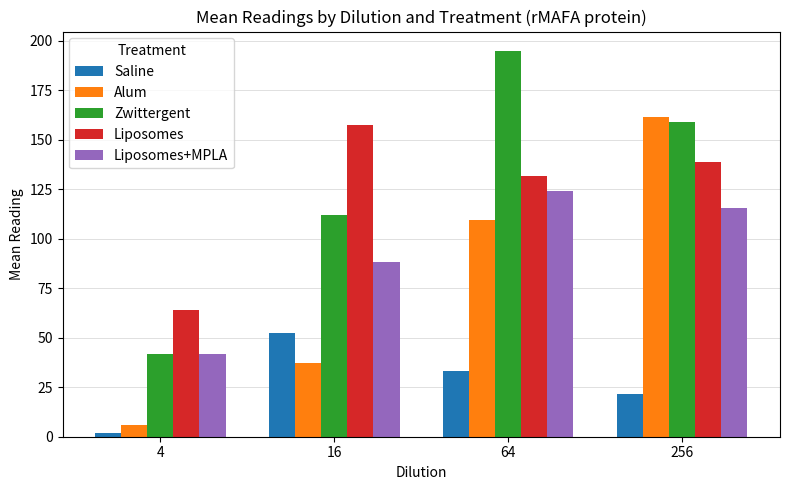

Reading right to left, transcribe all the data shown in this chart.

Saline: 256=21.4	64=33.3	16=52.3	4=1.7
Alum: 256=161.3	64=109.3	16=37.3	4=6.0
Zwittergent: 256=159.0	64=195.0	16=112.0	4=41.7
Liposomes: 256=139.0	64=132.0	16=157.7	4=64.0
Liposomes+MPLA: 256=115.7	64=124.0	16=88.3	4=41.7